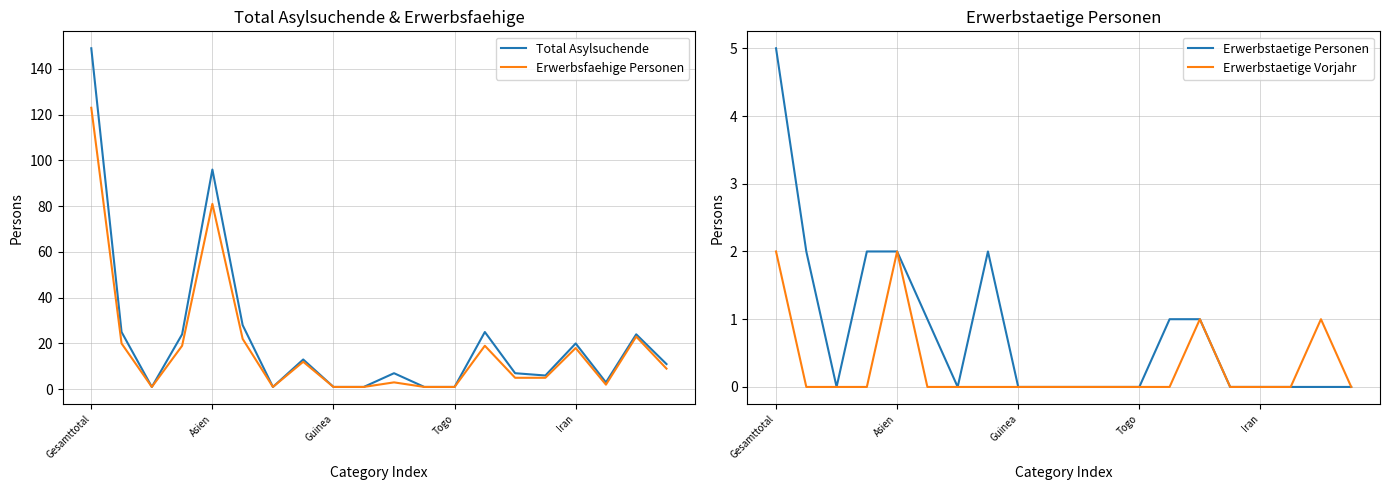

True or false: Total Asylsuchende and Erwerbsfaehige Personen intersect in this chart.

False